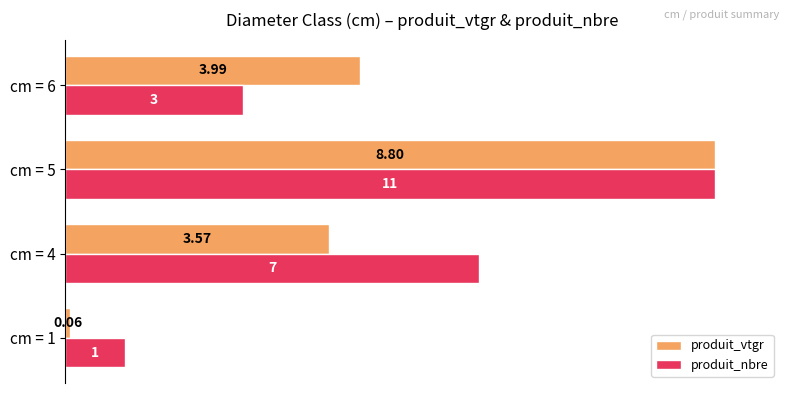

What are all the series names shown in the legend?

produit_vtgr, produit_nbre